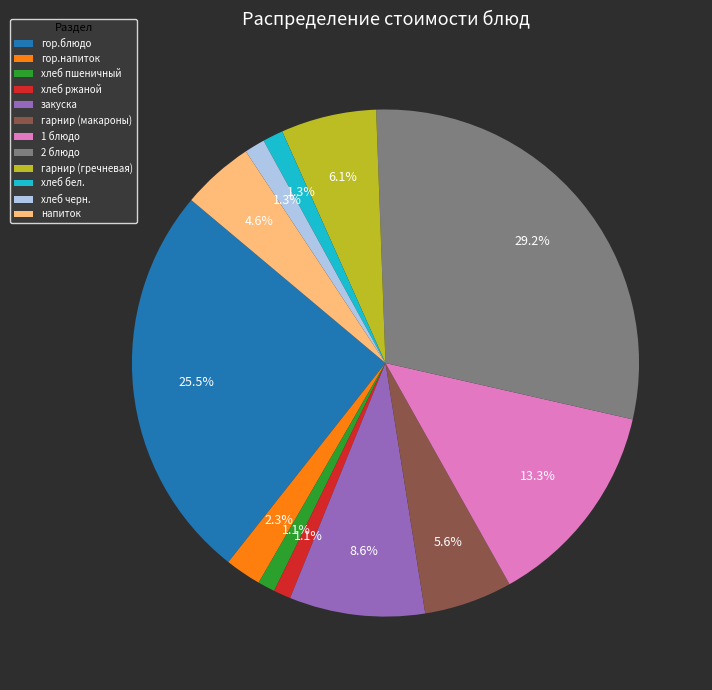

The напиток slice represents 5% of the pie. True or false?

True